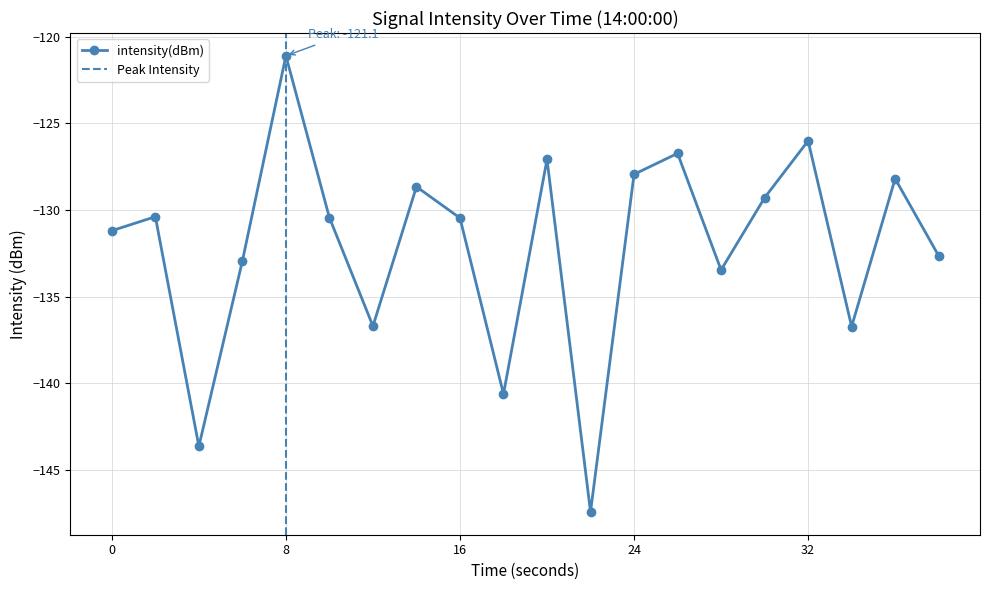

Where does the data first go above -130?

8